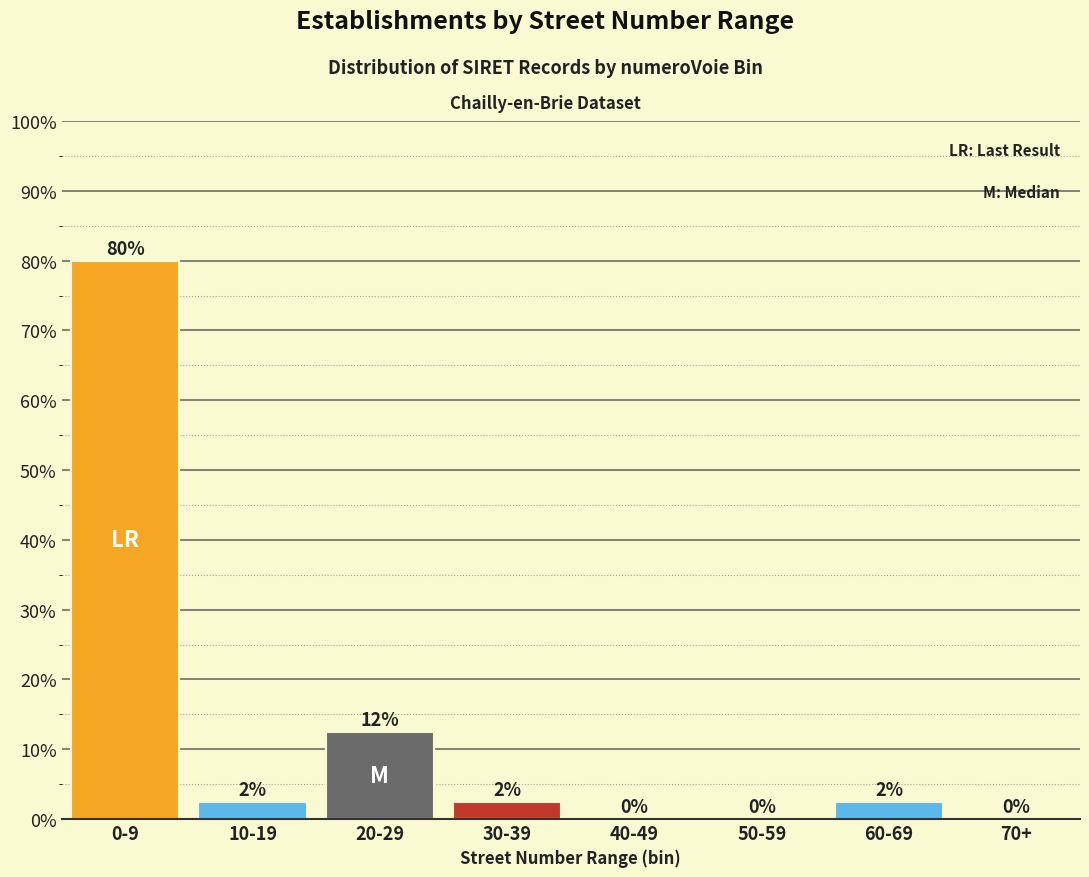

At which label is the value closest to 40?

20-29